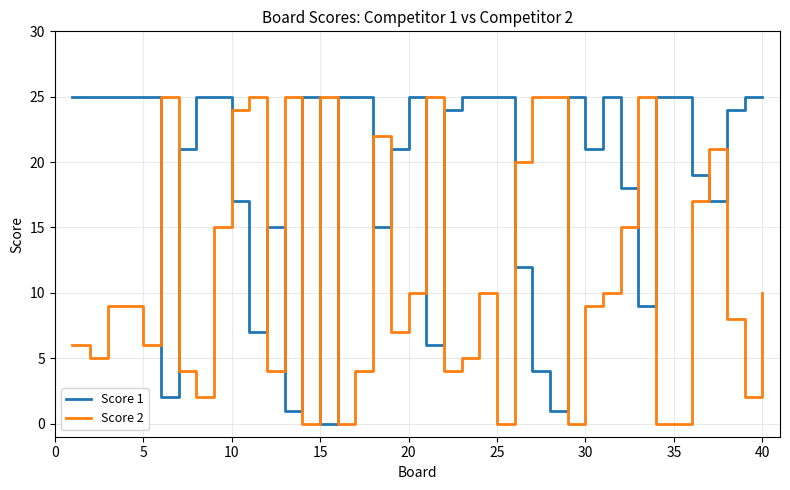

Which series has the largest total across all categories?

Score 1